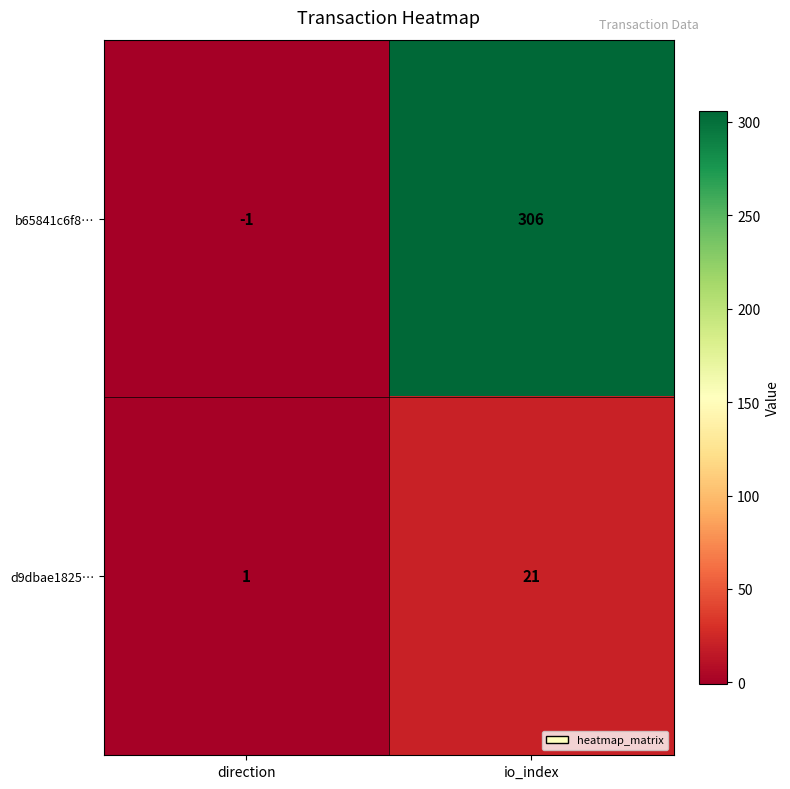

What is the sum of all b65841c6f8… values?

305